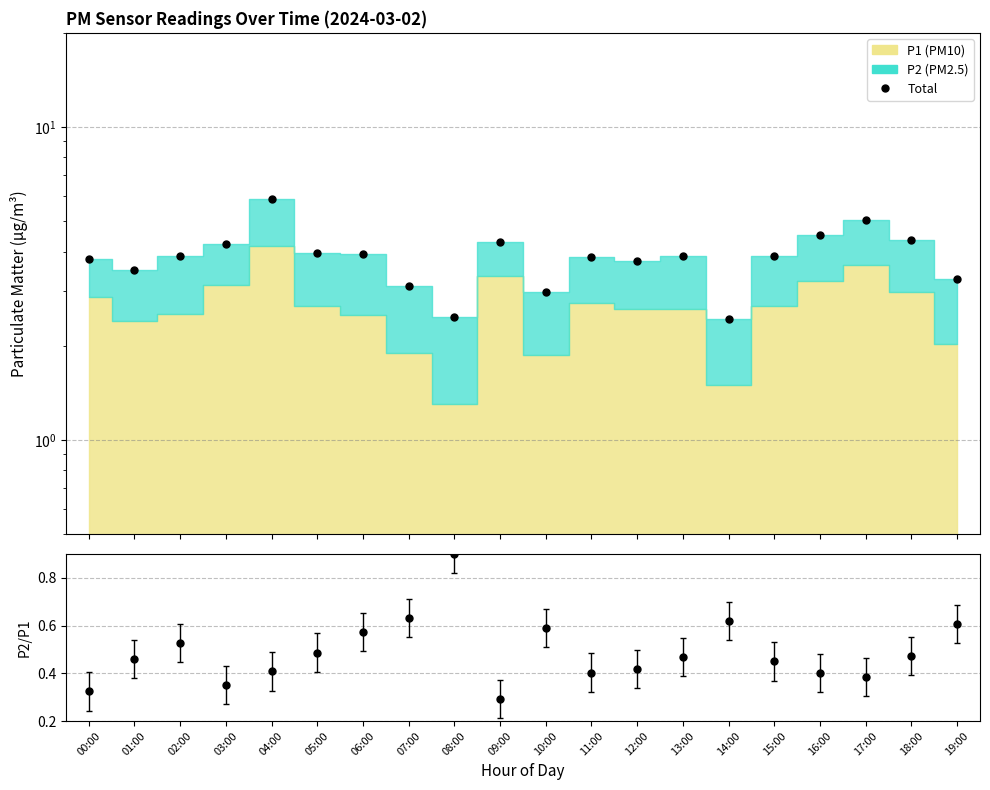

What is the label of the 18th point from the right?

02:00